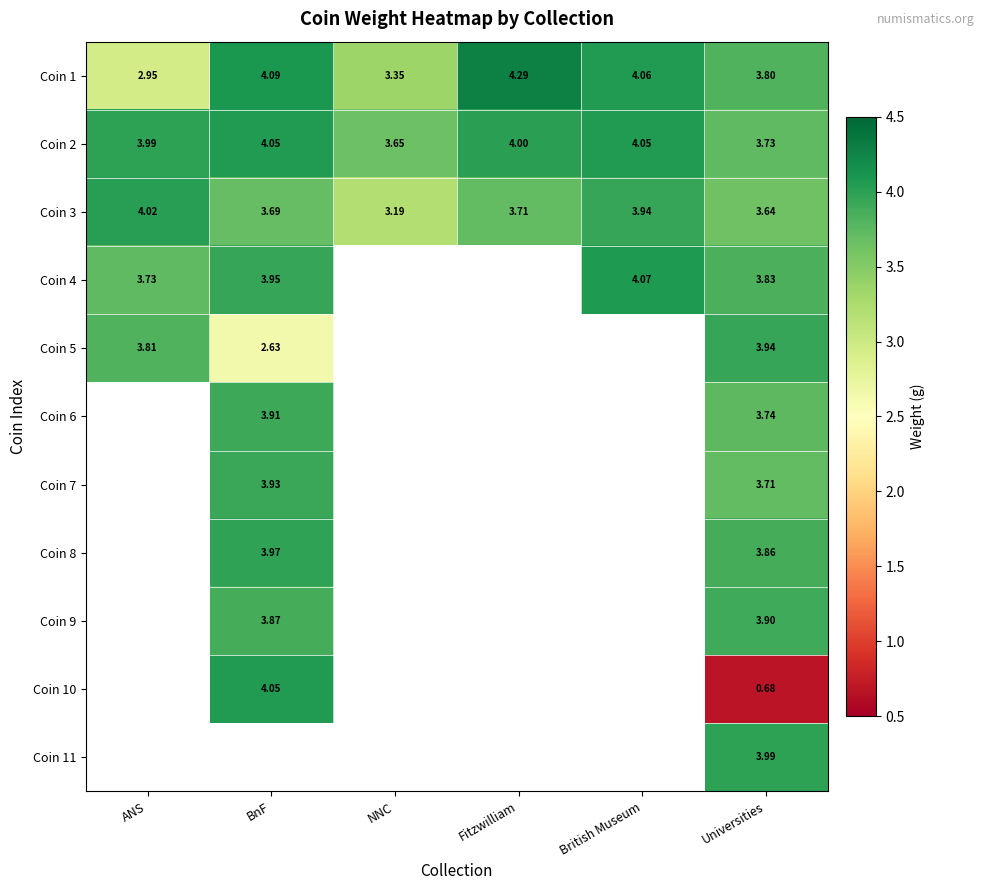

Which category has the highest value across all series?

Fitzwilliam